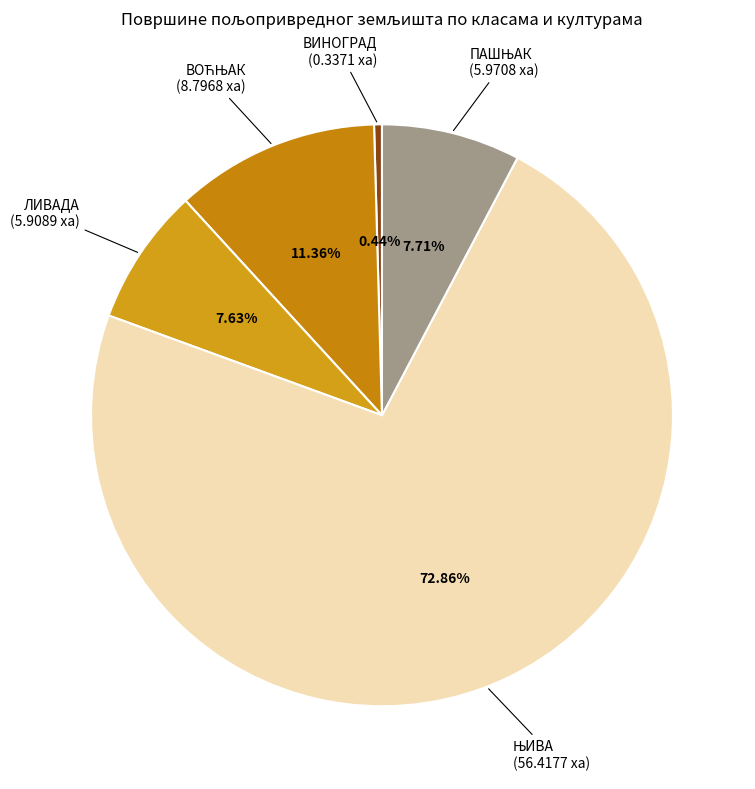

To the nearest percent, what is the average slice percentage?

20%